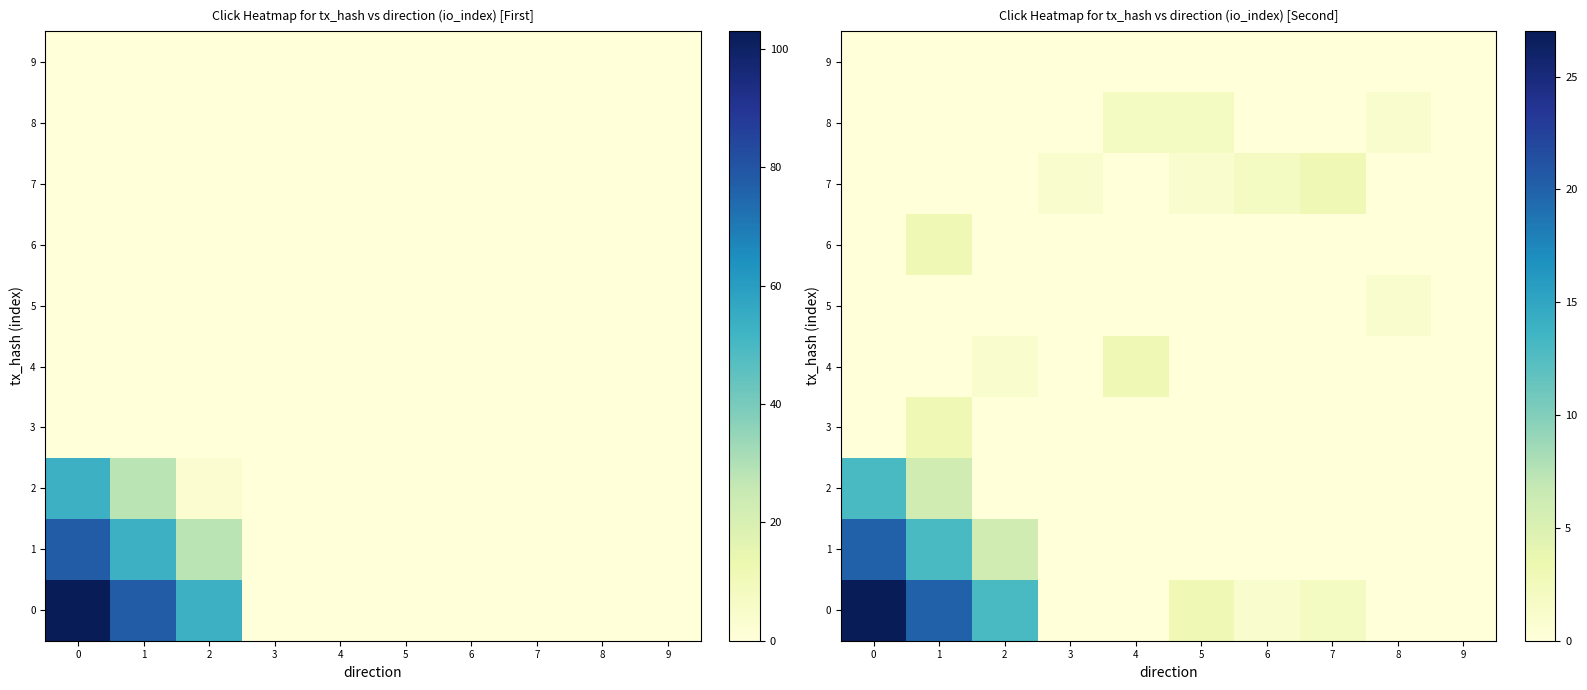

Rank the categories by 8 value from highest to lowest.

4, 5, 8, 0, 1, 2, 3, 6, 7, 9